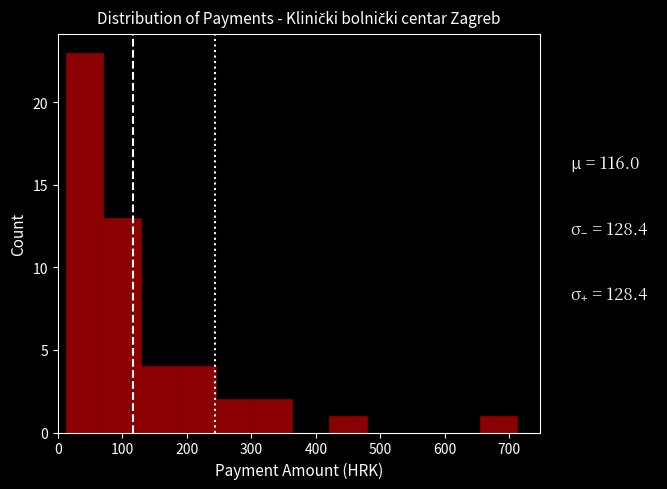

How tall is the bar that spans 130 to 190 on the x-axis? Neither the bar edges nor the heights are printed on the chart, so give them approximately, as read against the axes.

4